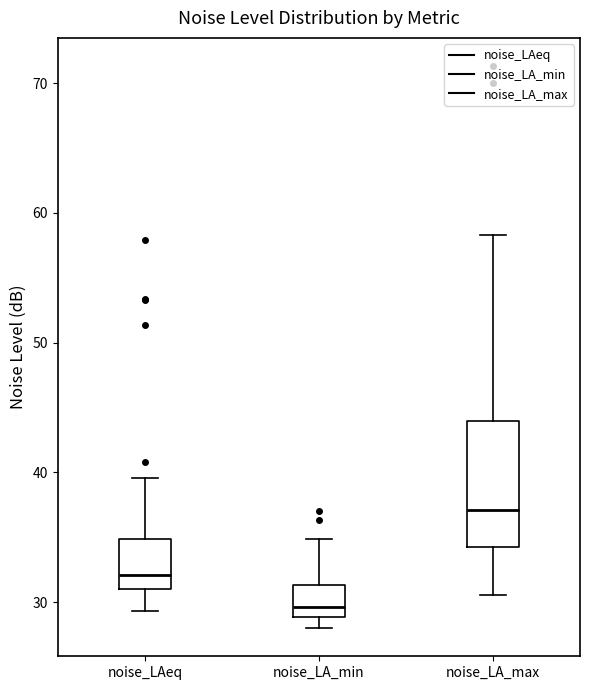

Comparing the boxes themselves (not the whiskers), which one is the tallest?

noise_LA_max